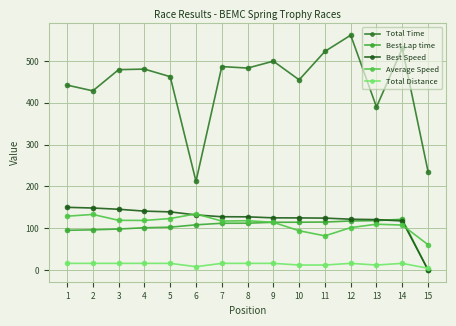

At how many categories does at least one series exceed 273?

13